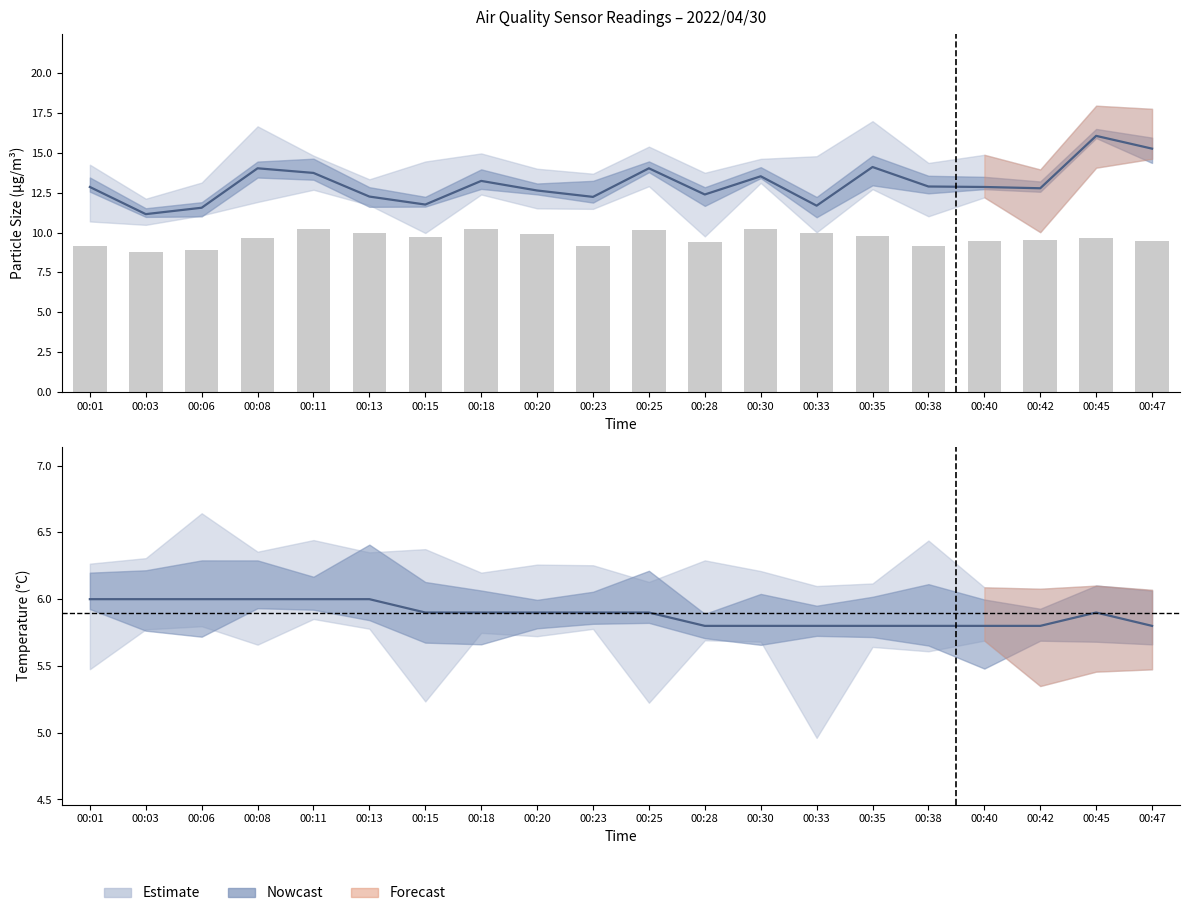

At how many categories does at least one series exceed 5?

20